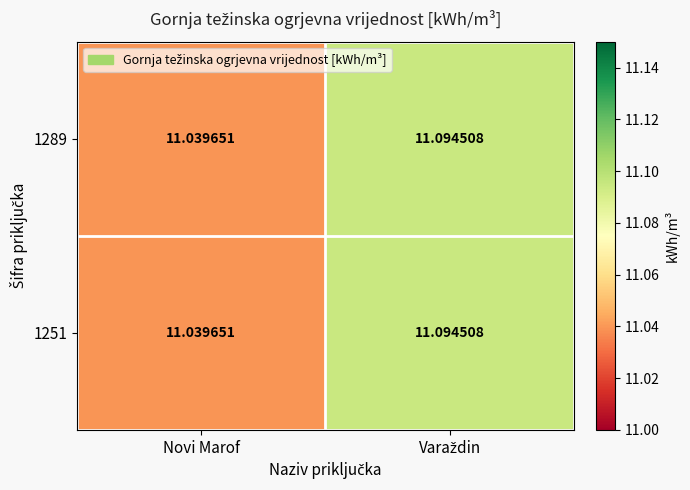

At which label is 1289 closest to 11?

Novi Marof